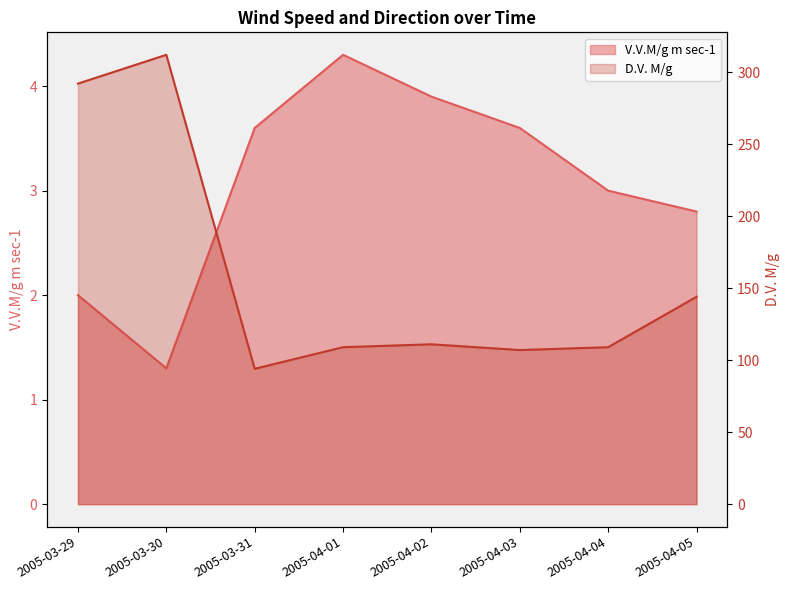

What is the label of the 6th point from the left?

2005-04-03